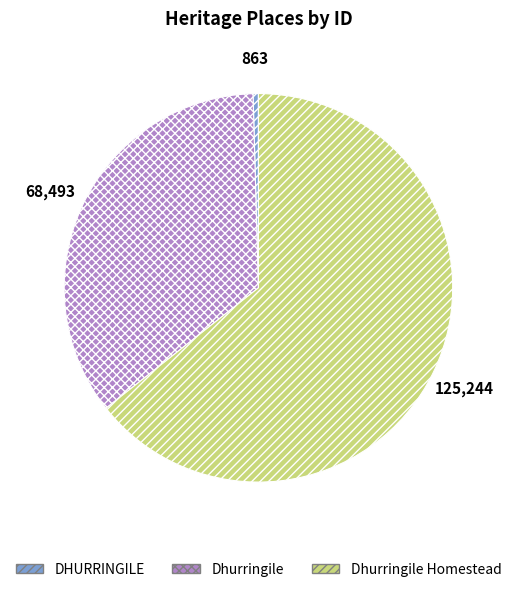

What is the ratio of the value at Dhurringile to the value at Dhurringile Homestead?

0.5